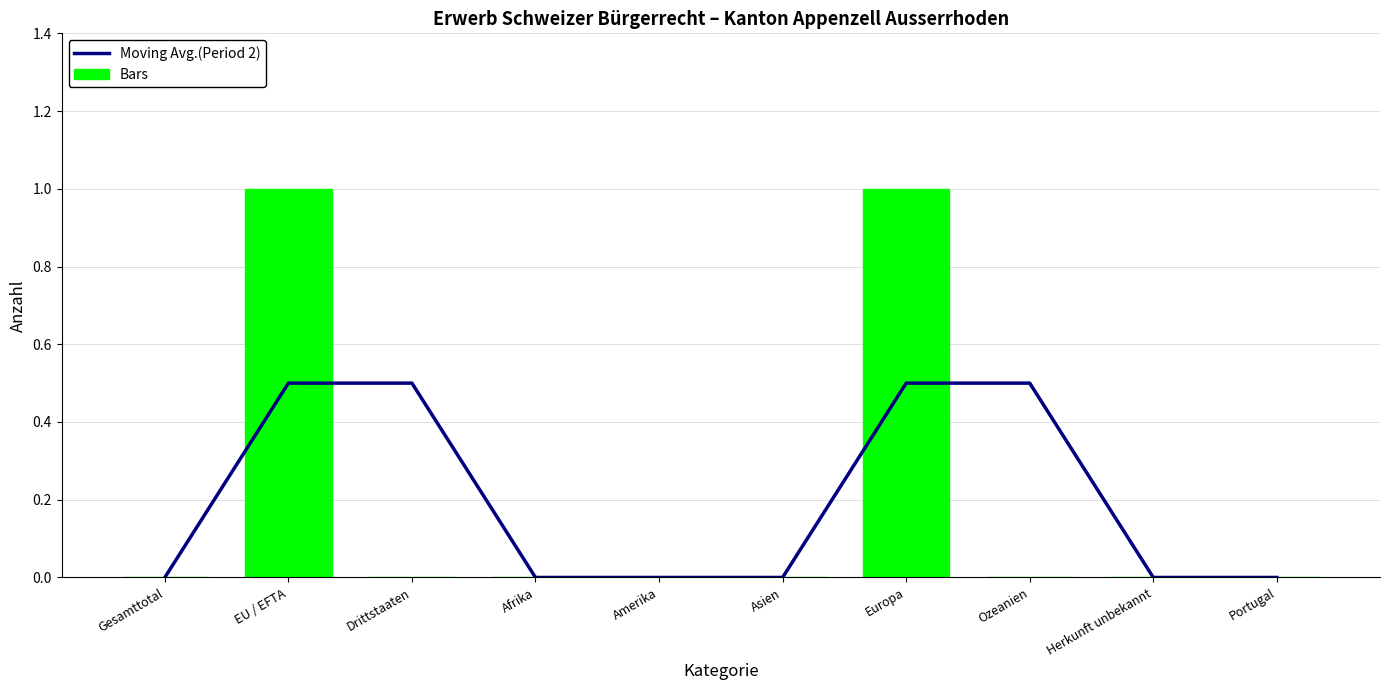

How many values in the Bars series exceed 0?

2